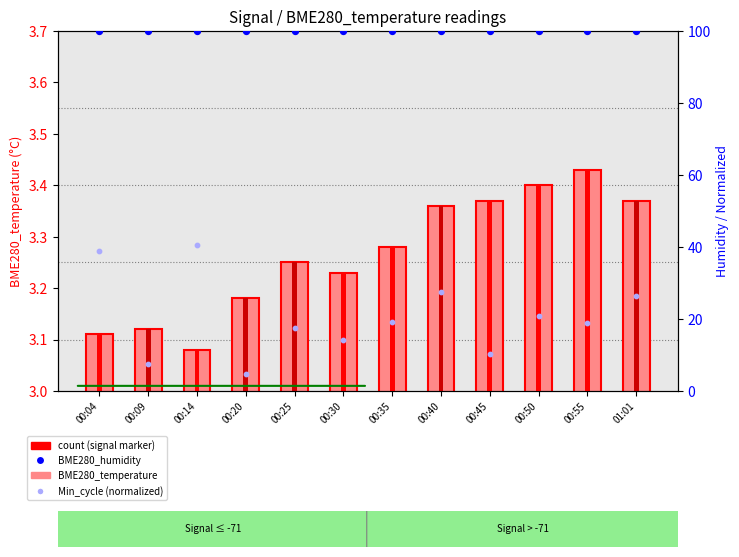

Which series contains the highest Y value?

BME280_humidity